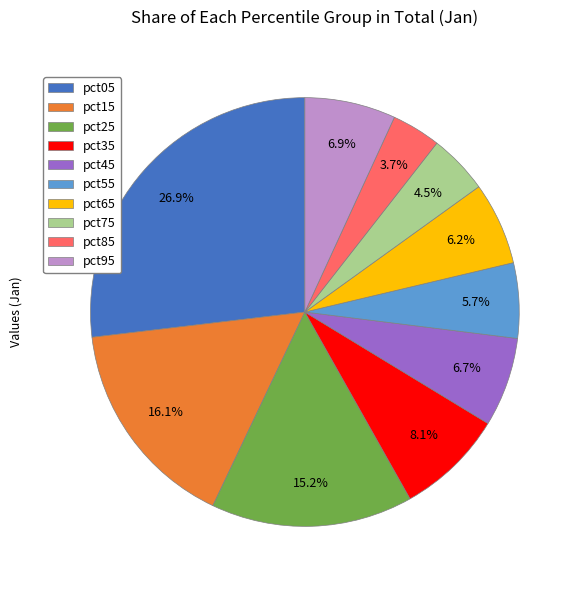

To the nearest percent, what percentage of the pie is pct05?

27%